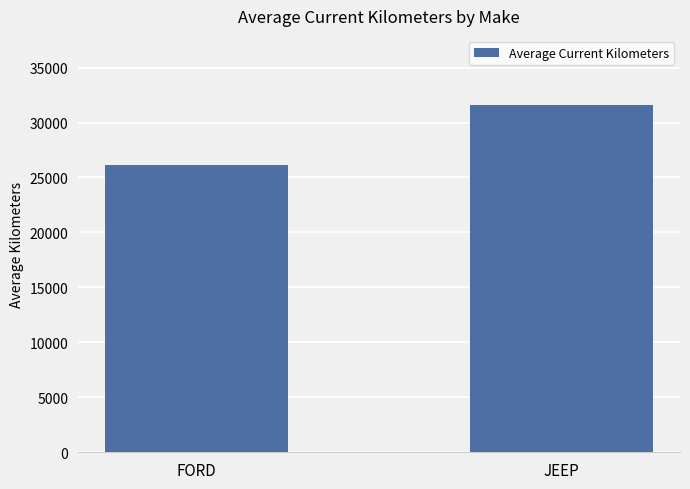

Count the values in the range 26126 to 31566.

2